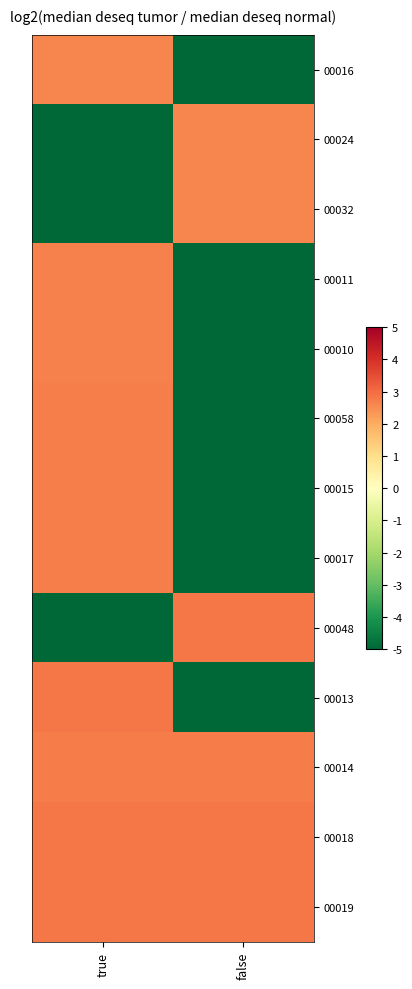

Which series has the widest spread of values?

00013